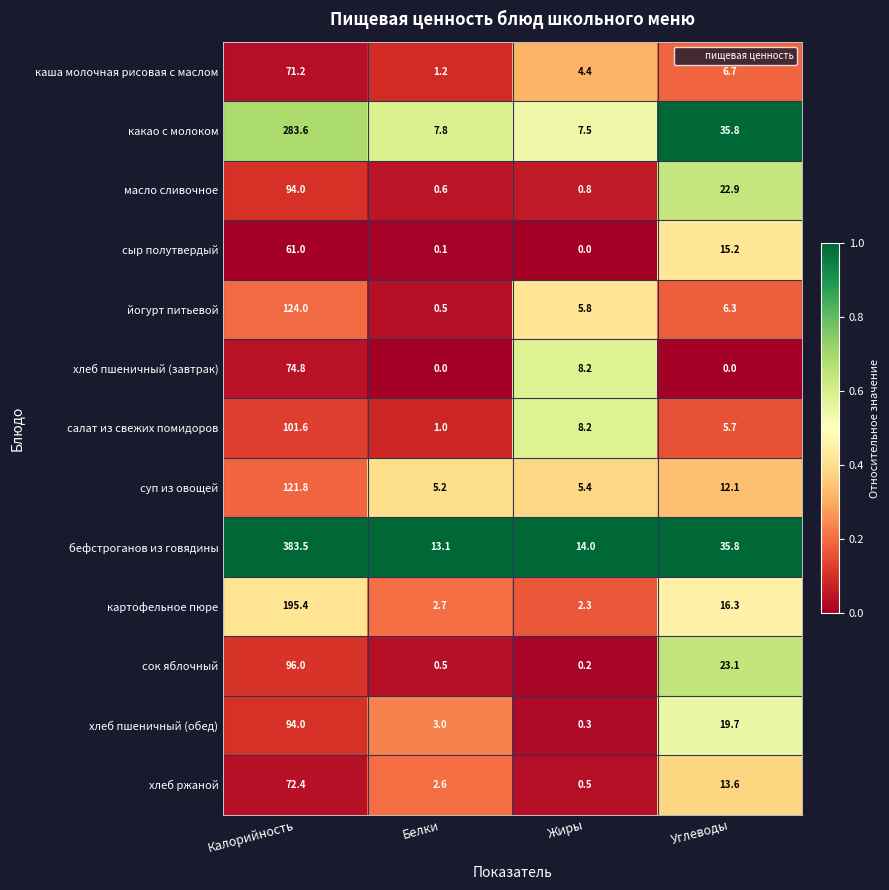

At which category is the sum across all series the highest?

Калорийность